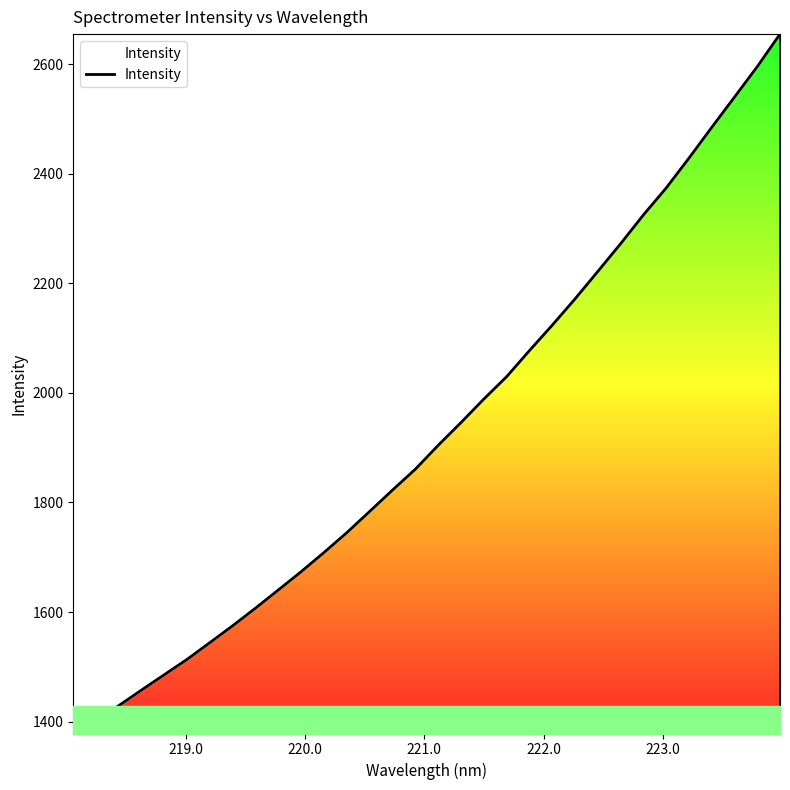

What is the maximum value shown in the chart?

2655.2